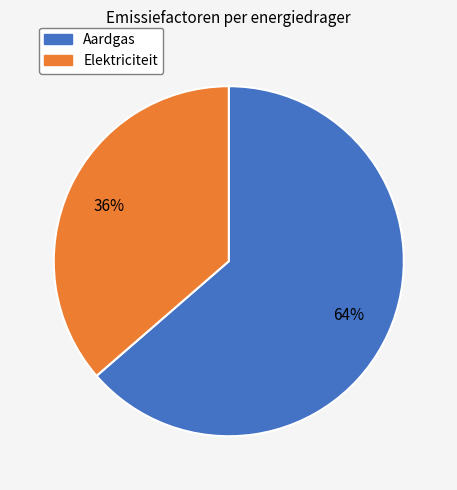

Does any single category account for the majority?

Yes